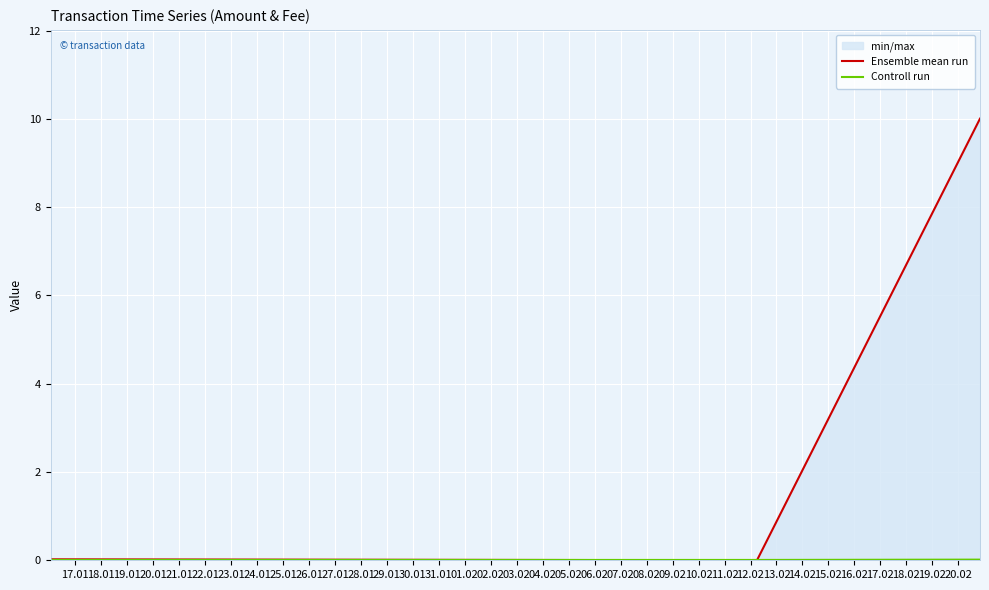

Which has a higher value, 19.01 or 20.01?

19.01